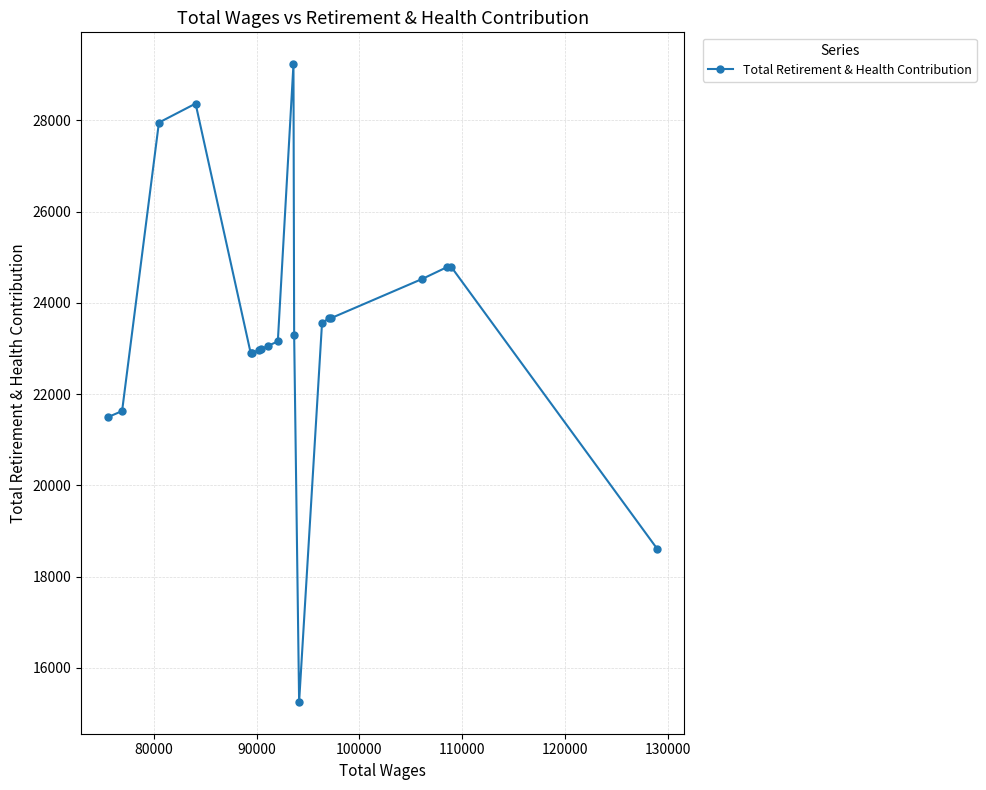

What is the greatest value displayed?

29228